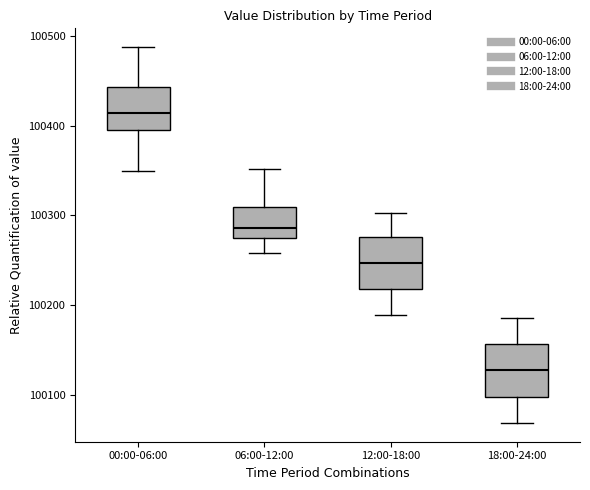

Reading left to right, transcribe this box plot: for each box, give where its median line is, the range the box spans, and where its two whiskers end, as read against the y-axis. The values are not printed on the chart, so give them approximately, as read against the axis.

00:00-06:00: median 100410, box 100390 to 100440, whiskers 100350 to 100490
06:00-12:00: median 100290, box 100270 to 100310, whiskers 100260 to 100350
12:00-18:00: median 100250, box 100220 to 100280, whiskers 100190 to 100300
18:00-24:00: median 100130, box 100100 to 100160, whiskers 100070 to 100190